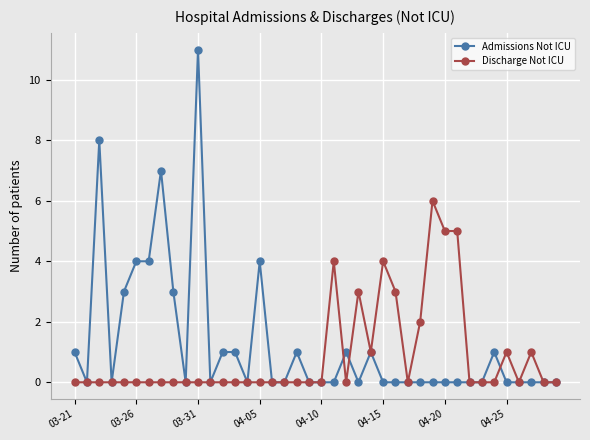

Rank the series by their maximum value, from highest to lowest.

Admissions Not ICU, Discharge Not ICU